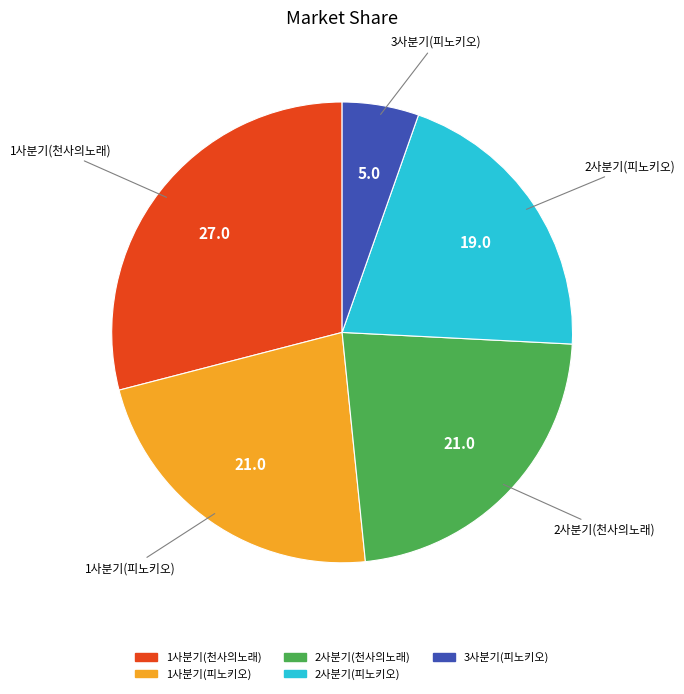

Count the number of slices in the pie.

5